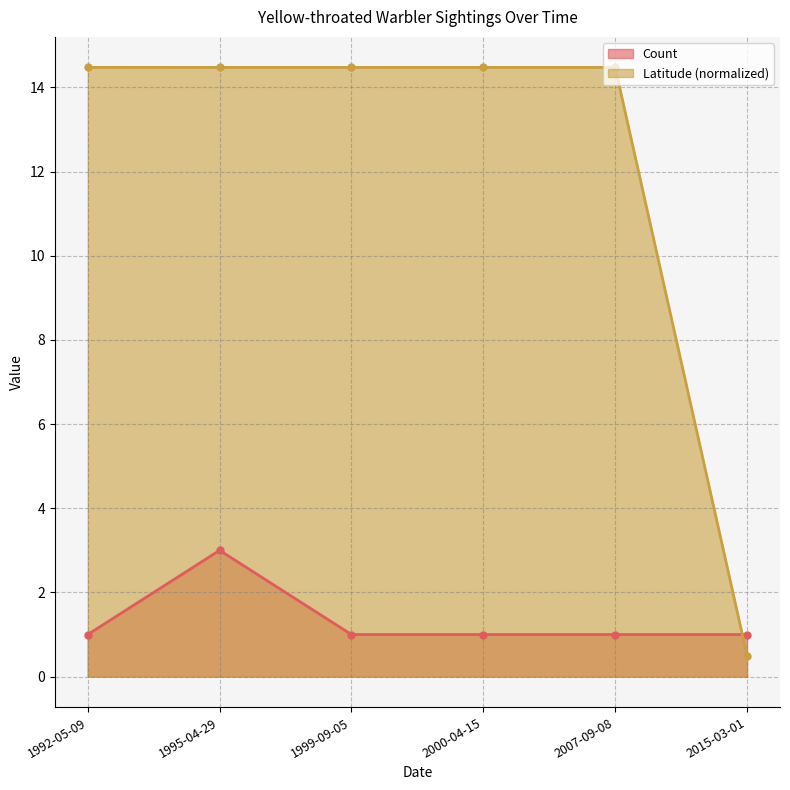

How many categories are shown in the chart?

6